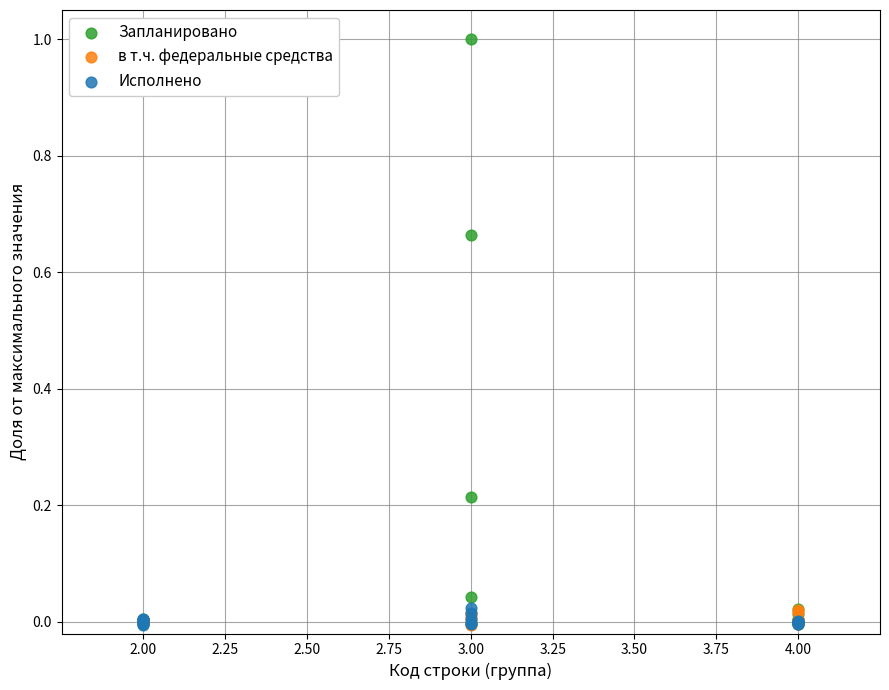

What are all the series names shown in the legend?

Запланировано, в т.ч. федеральные средства, Исполнено